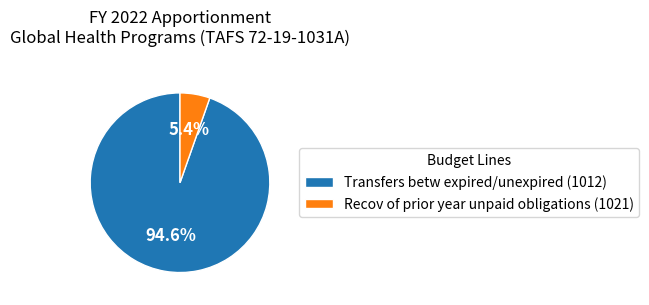

Combined, what portion of the pie is Transfers betw expired/unexpired (1012) and Recov of prior year unpaid obligations (1021)?

100.0%